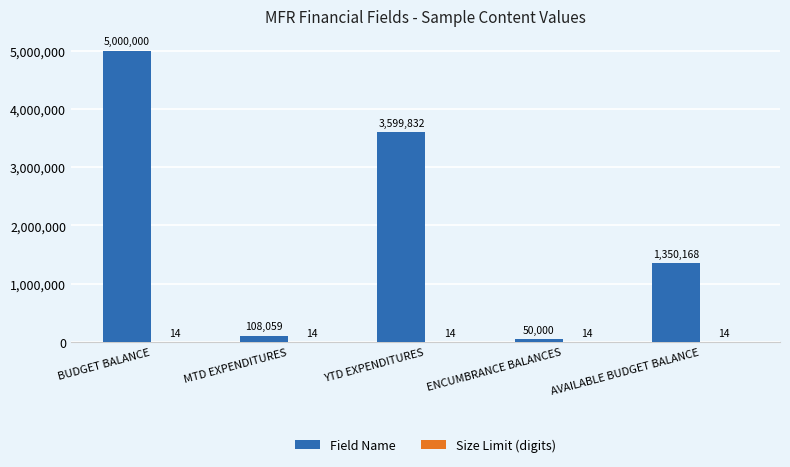

Which category has the highest value in the Field Name series?

BUDGET BALANCE